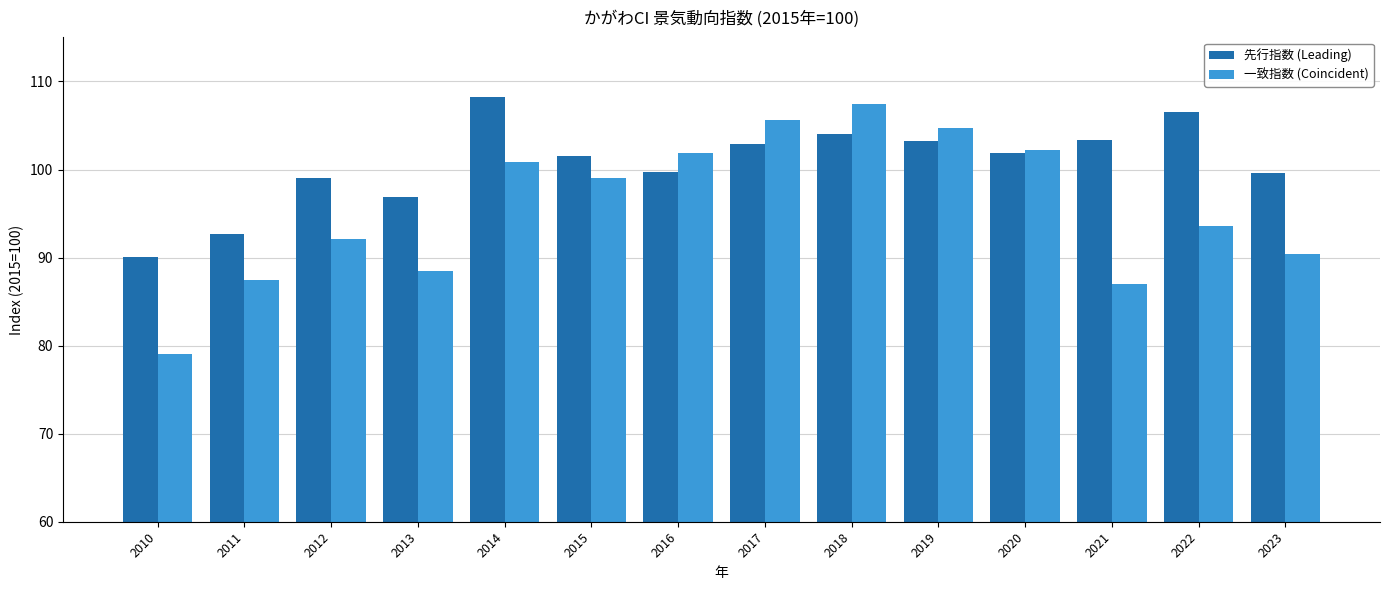

Count the number of data series in this chart.

2